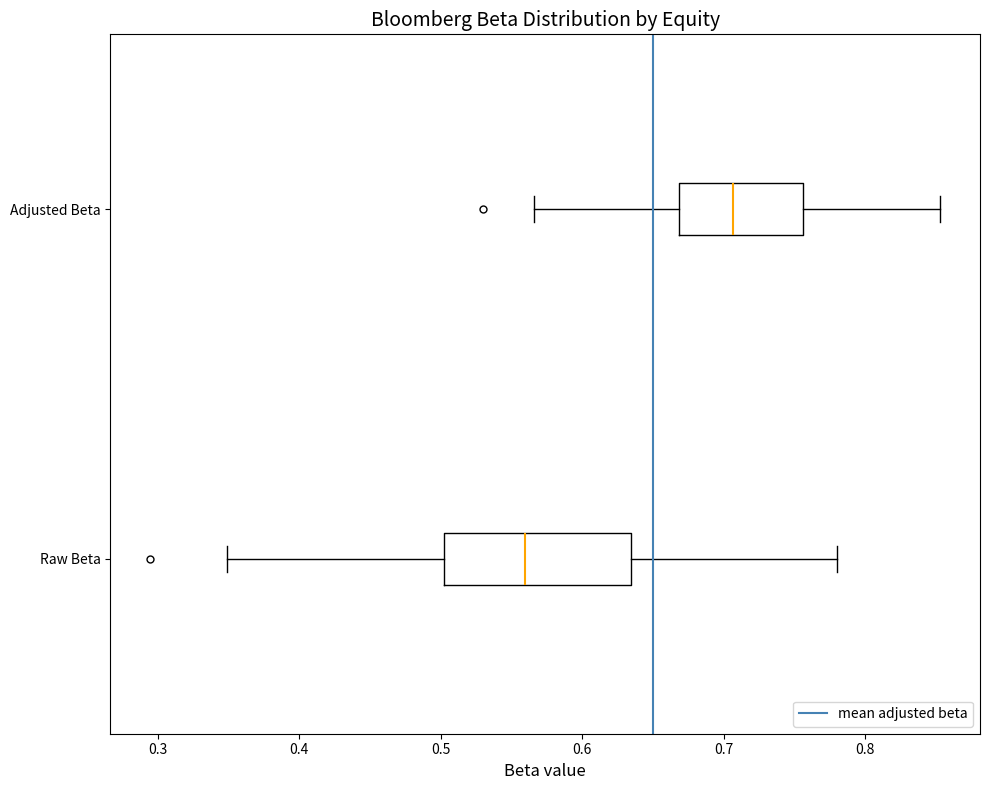

Which box's median line is the furthest to the right?

Adjusted Beta